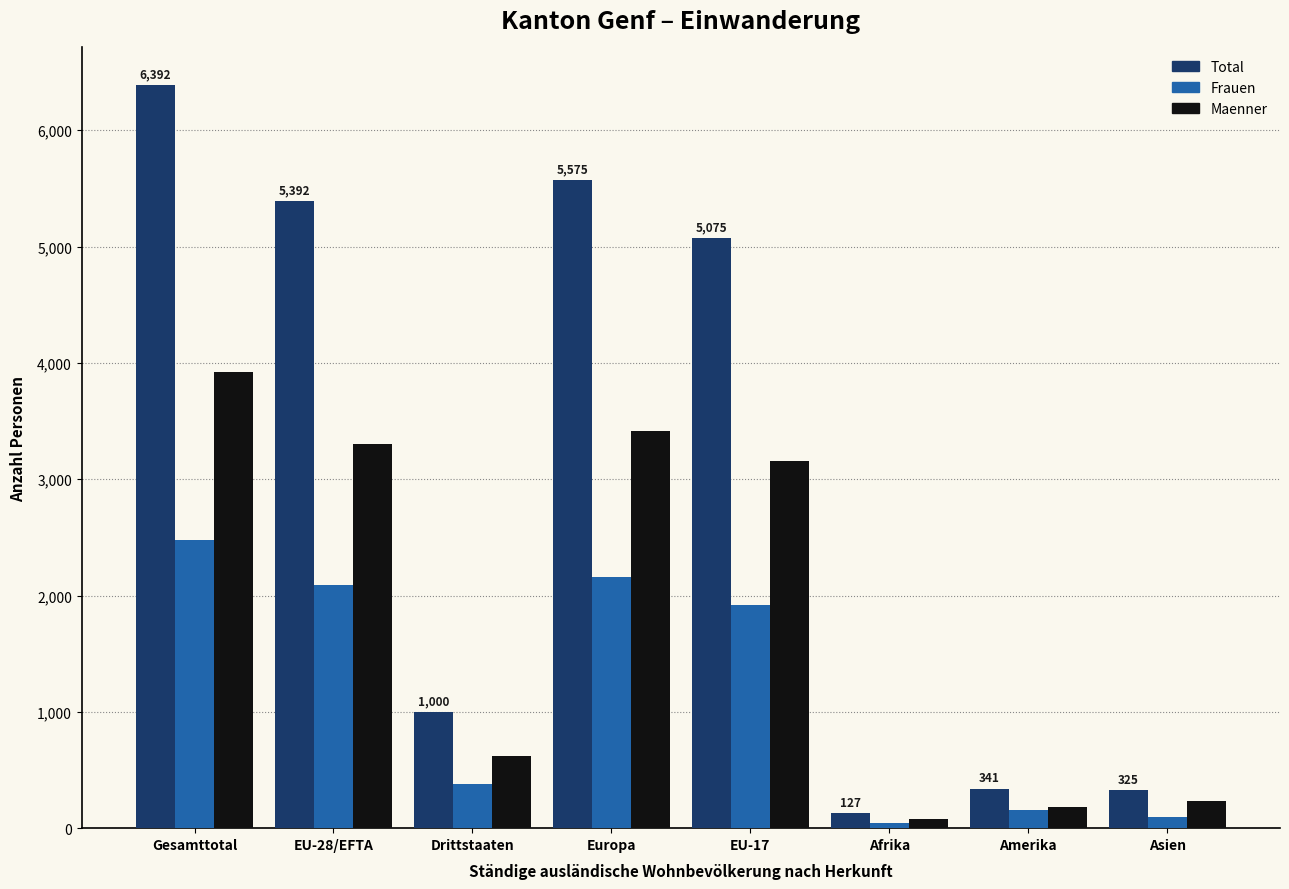

What is the spread (max minus min) of values at EU-17?

3156